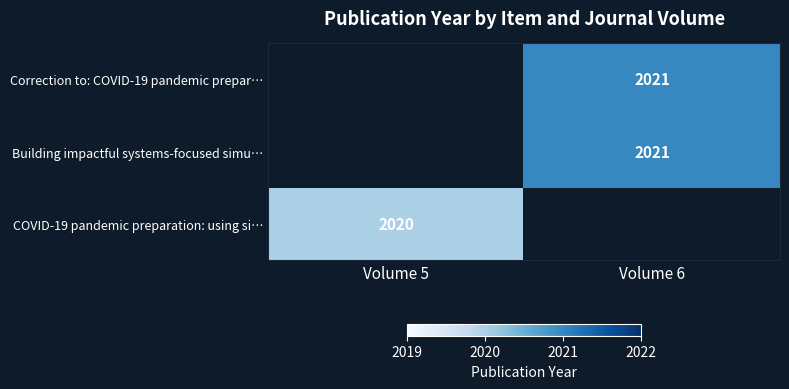

The value of Correction to: COVID-19 pandemic prepar… at Volume 6 is 2021. True or false?

True